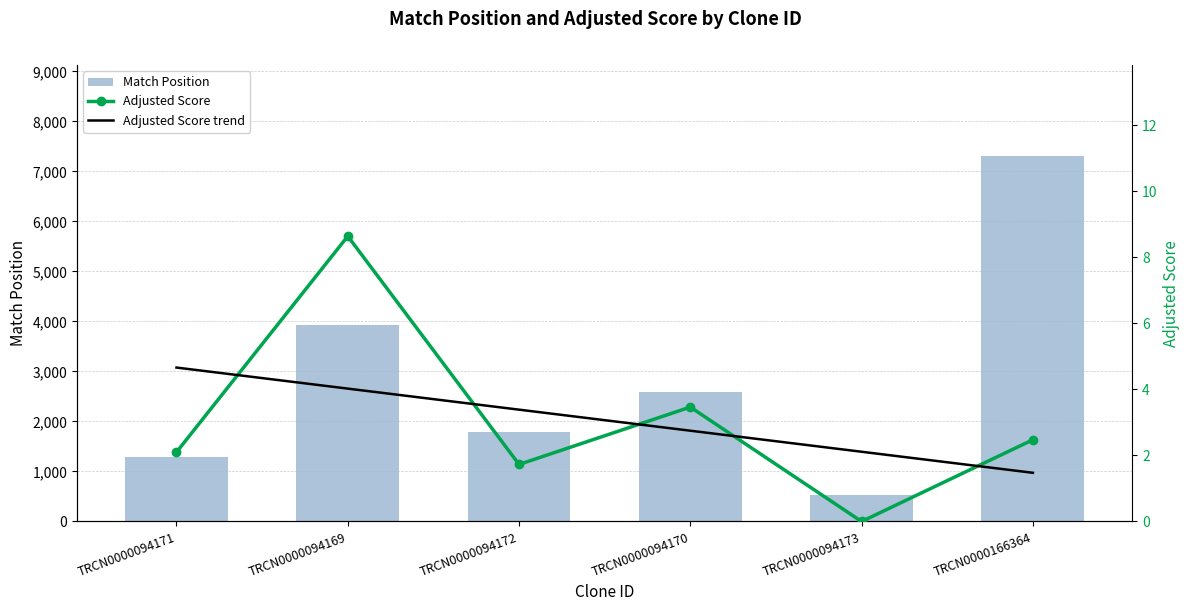

How many groups of bars are there?

6